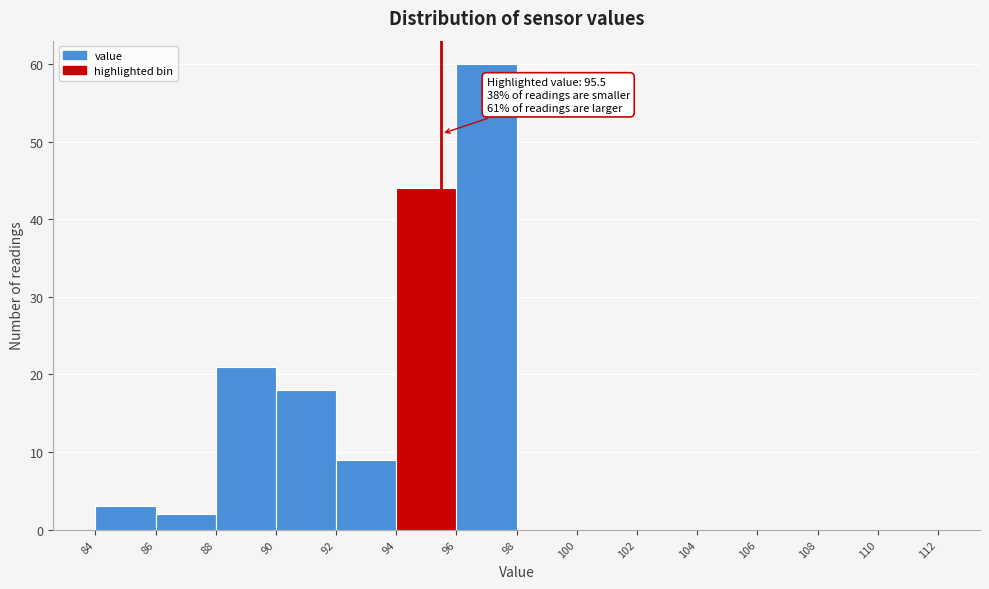

Over which range of the x-axis is the bar tallest?

96 to 98